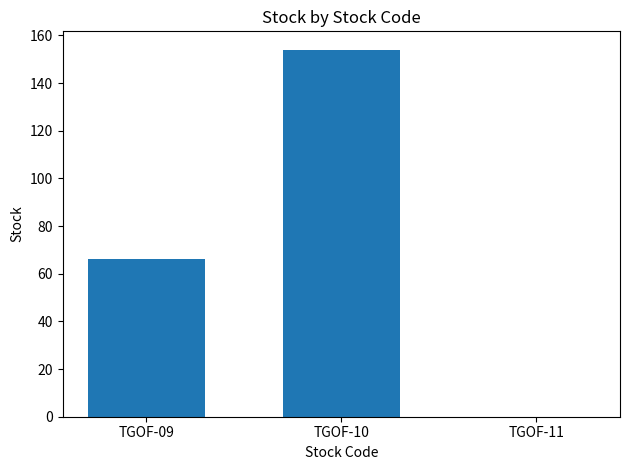

What is the average value?

73